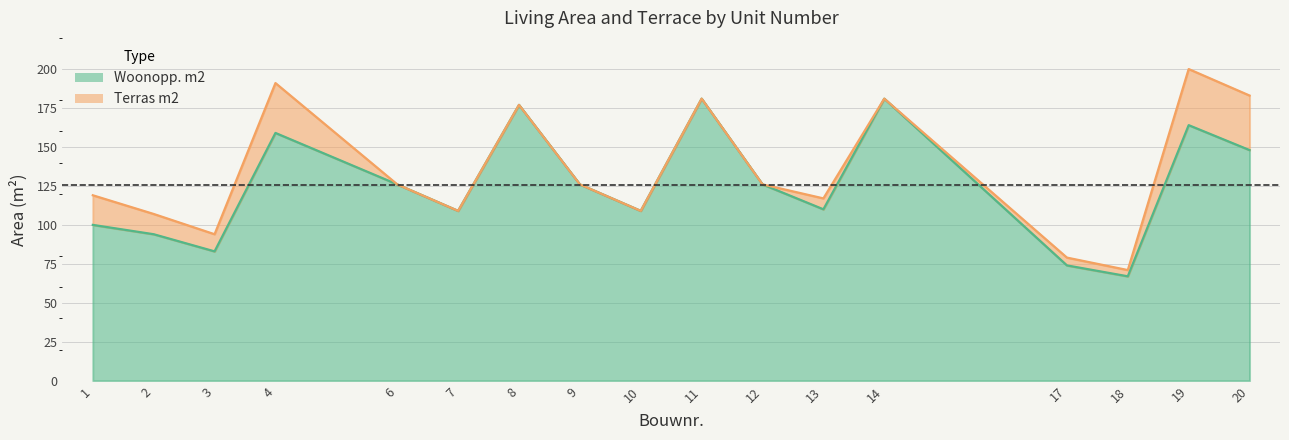

How many interior local valleys (lower than both neighbors) does the data have?

5